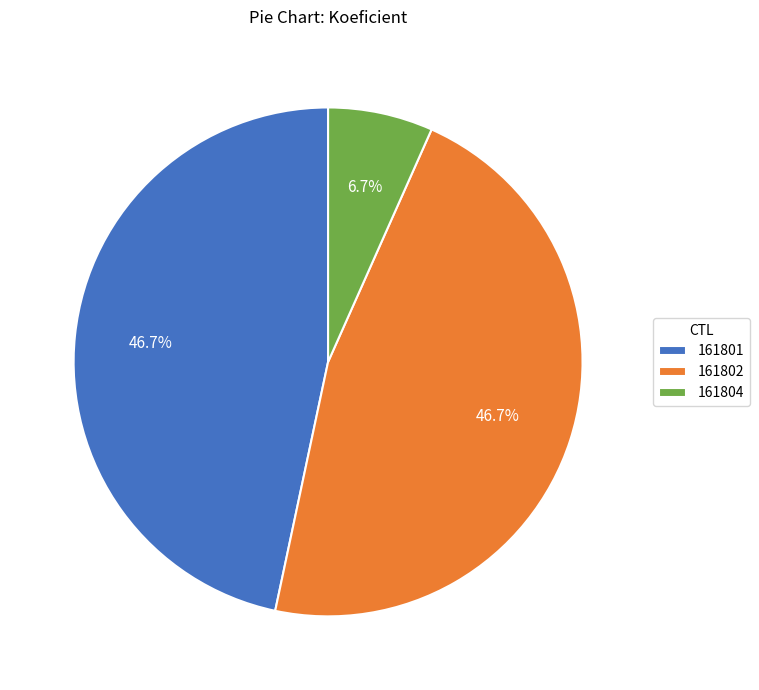

Does any single category account for the majority?

No